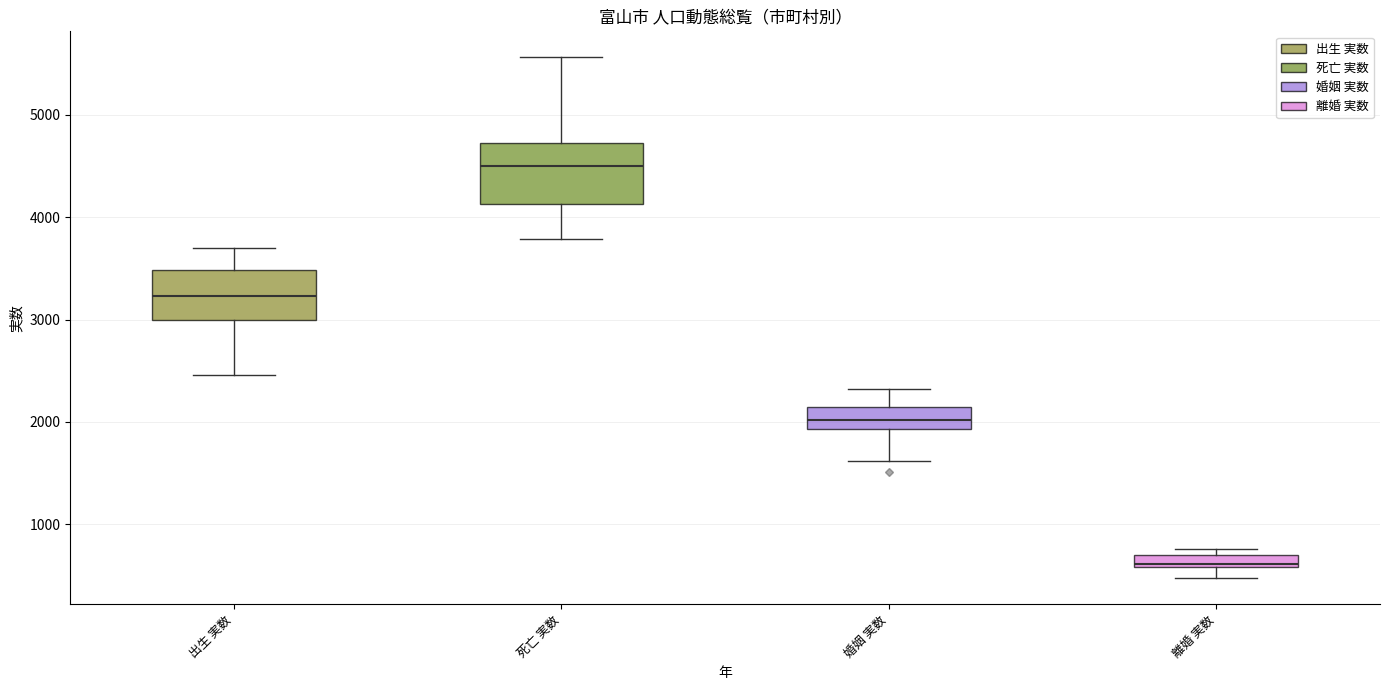

Where does the median line of the box for 出生 実数 sit on the y-axis? The values are not printed on the chart, so give them approximately, as read against the axis.

3200